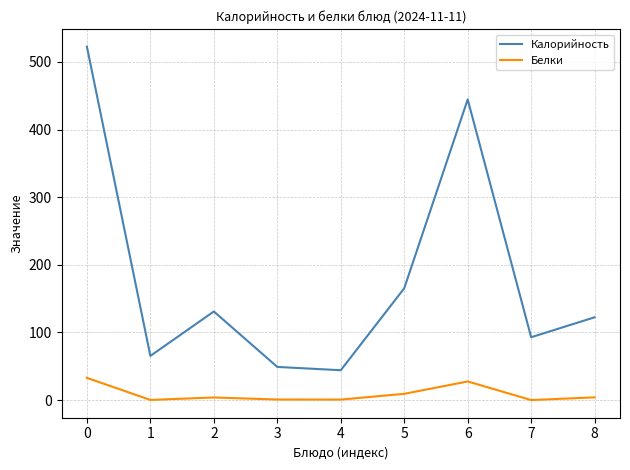

At which label is Белки closest to 16?

5